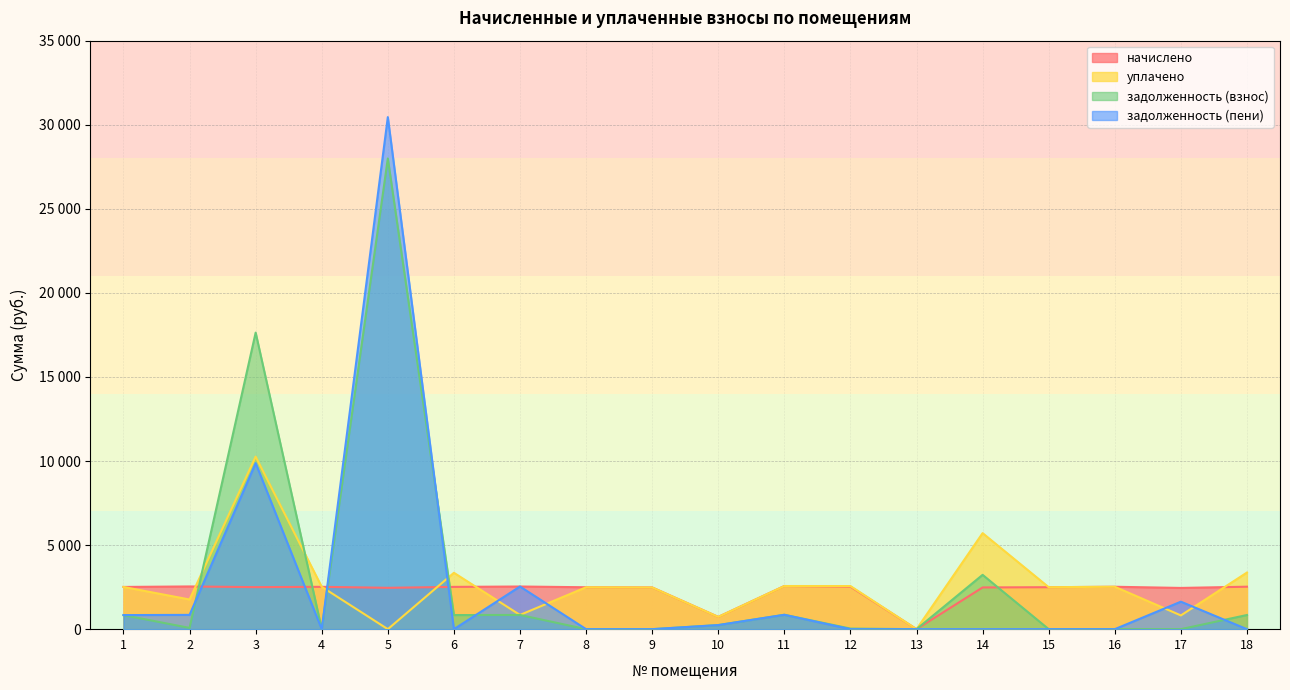

Which series has the largest range (max minus min)?

задолженность (пени)